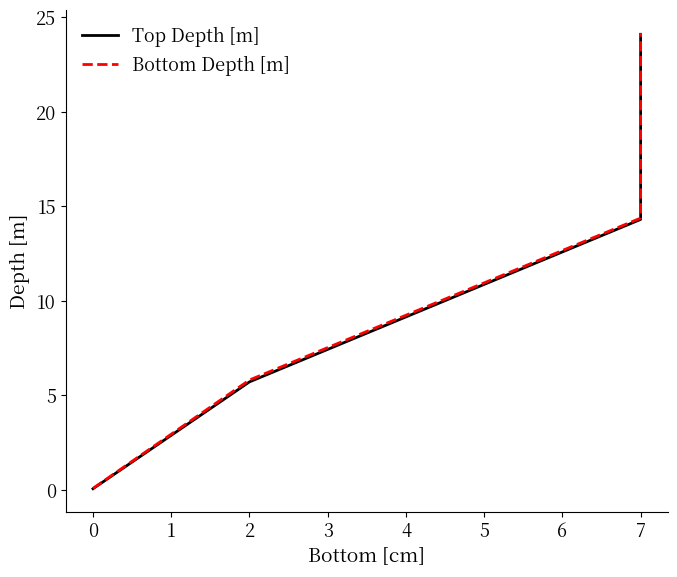

What are all the series names shown in the legend?

Top Depth [m], Bottom Depth [m]